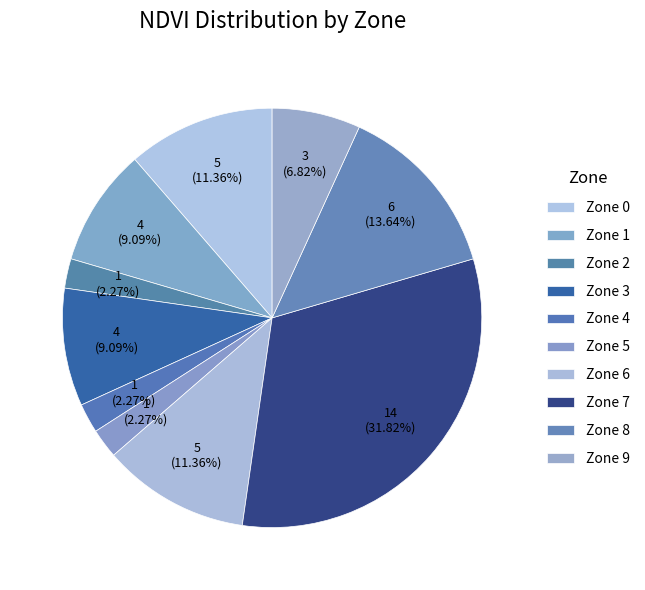

How many segments does this pie chart have?

10